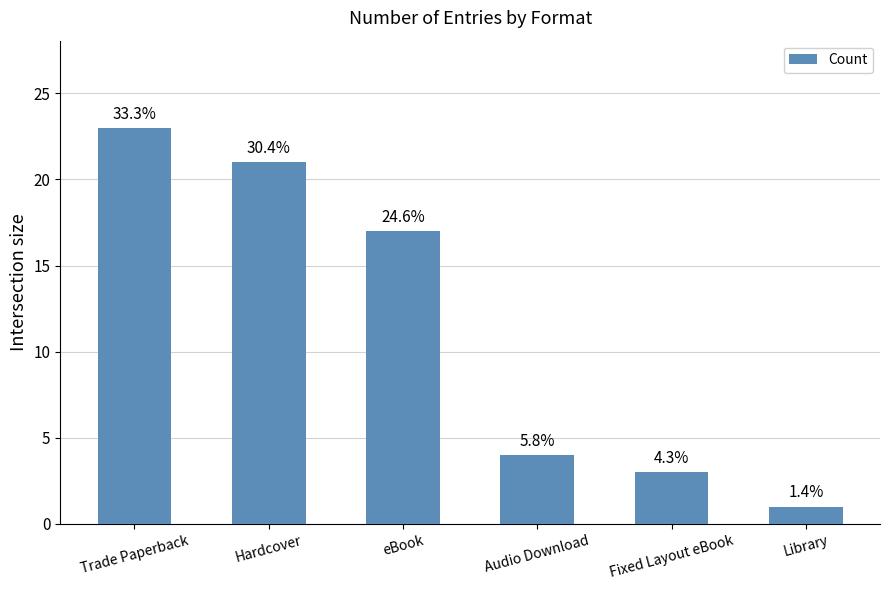

List the labels in order of value, smallest first.

Library, Fixed Layout eBook, Audio Download, eBook, Hardcover, Trade Paperback